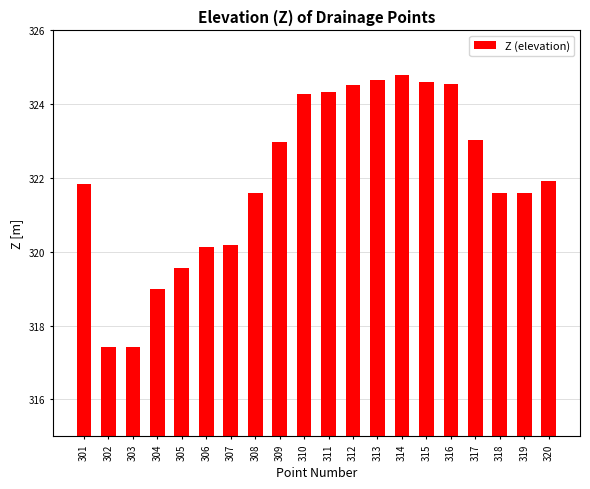

What is the value of the 18th bar from the left?

321.6